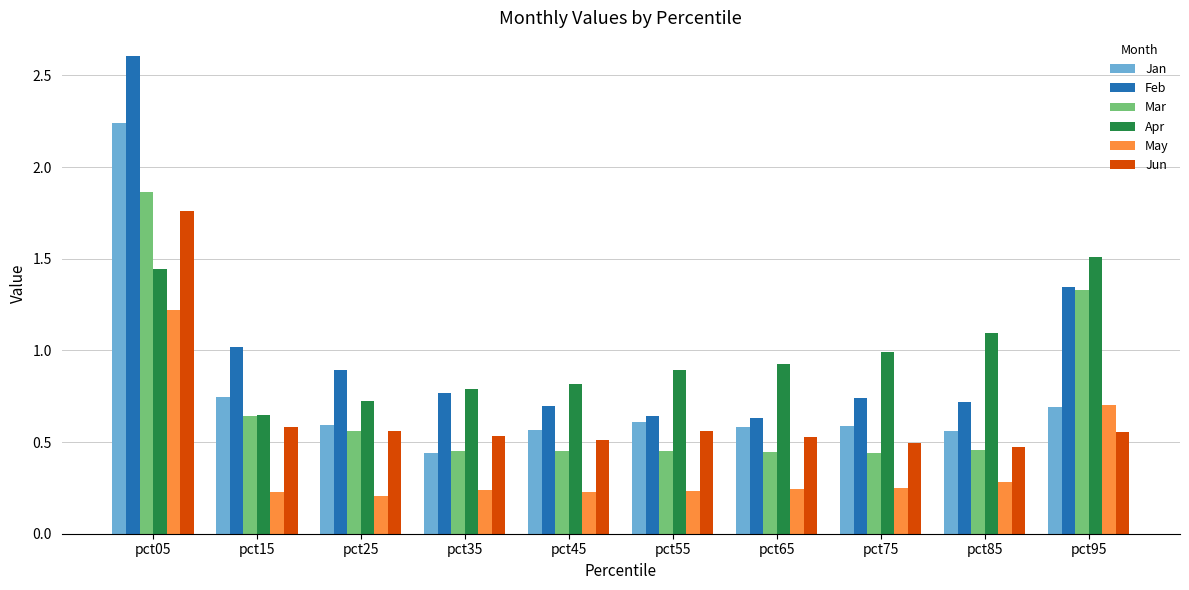

Which category has the lowest value in the Apr series?

pct15